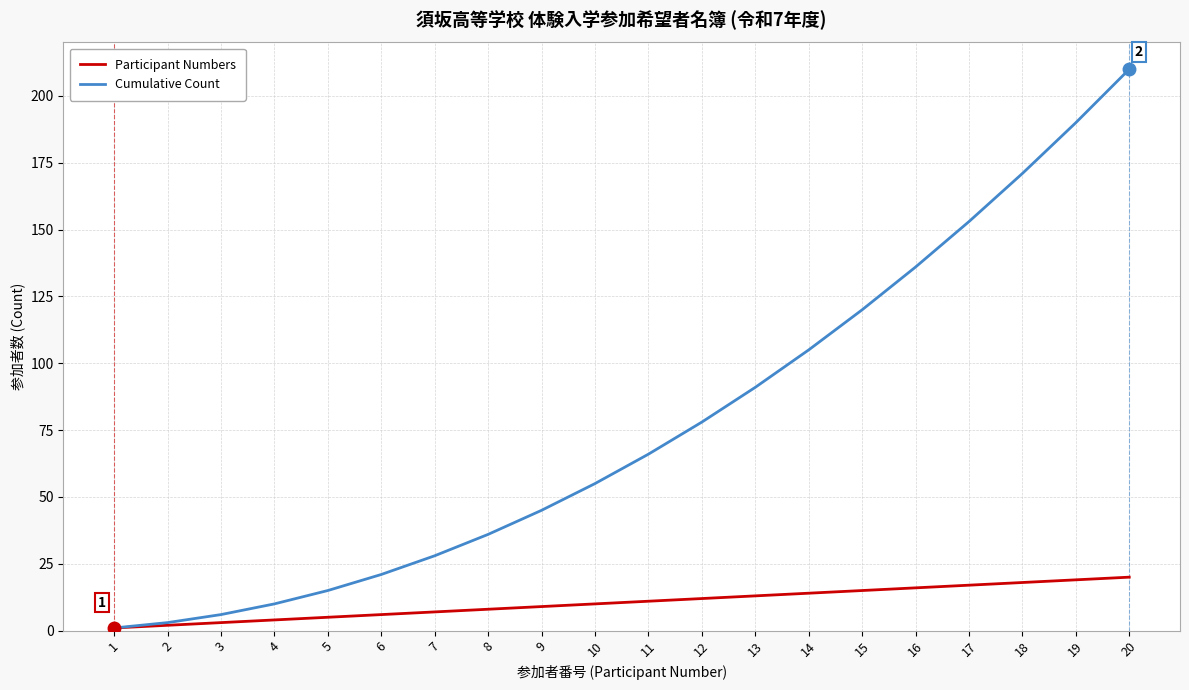

How many values in the Participant Numbers series are below 11?

10